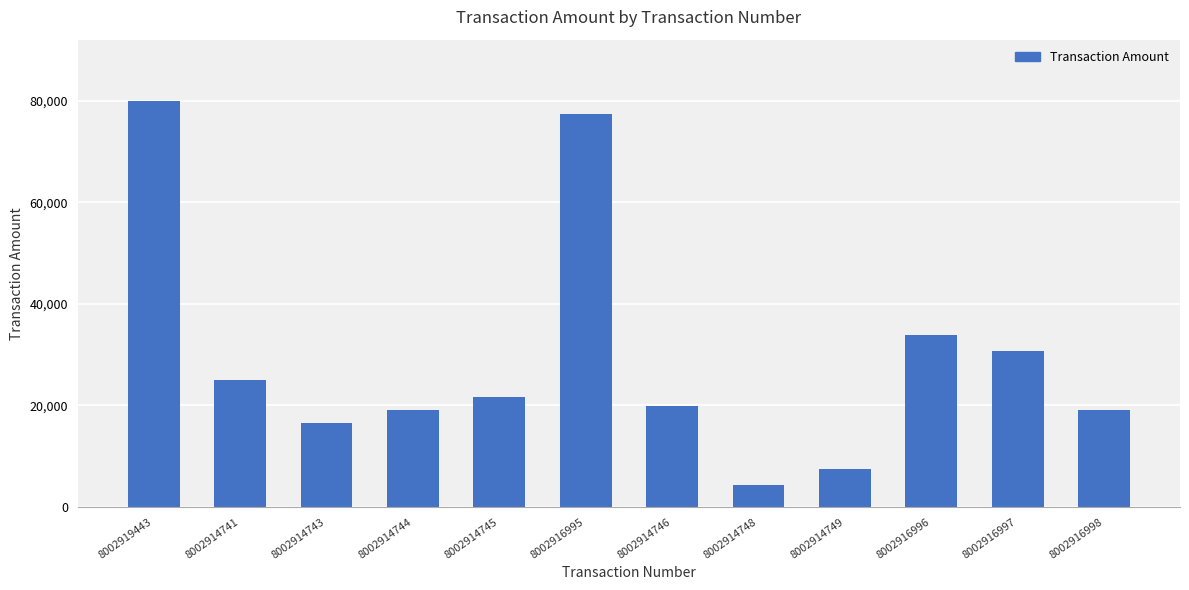

What is the smallest value displayed?

4362.7